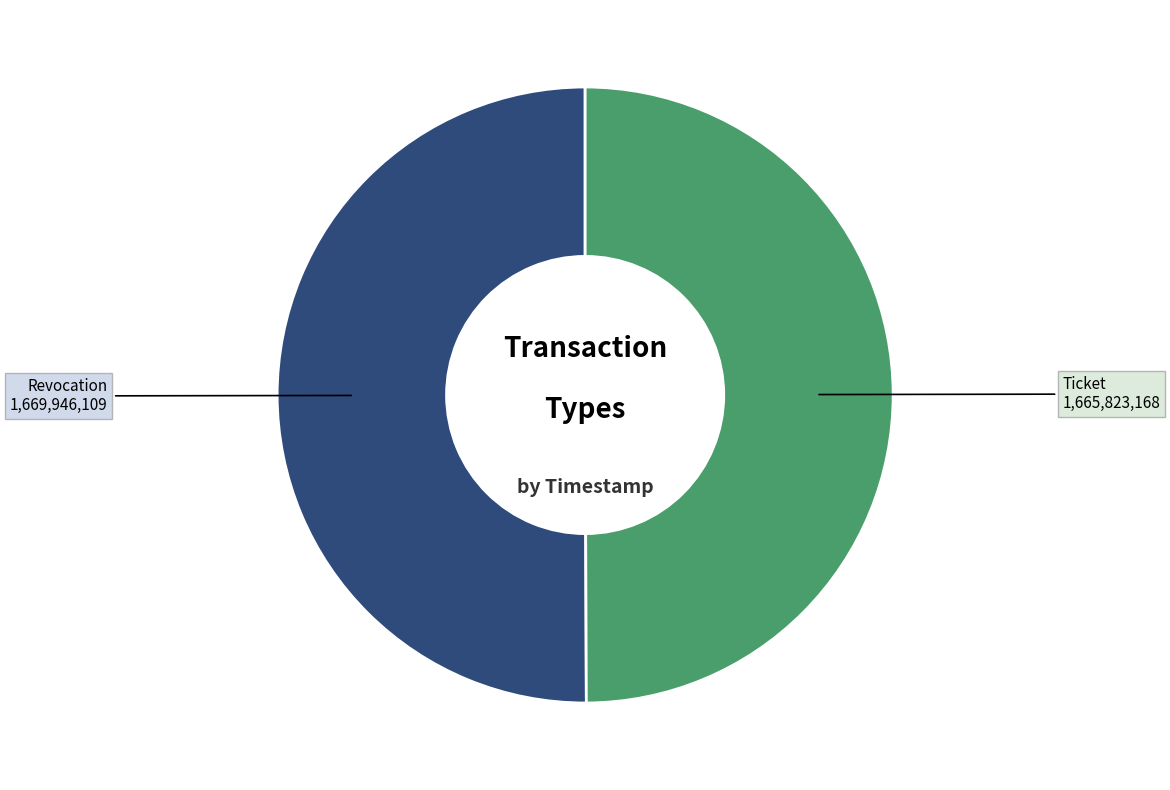

Is it true that Ticket is 50% of the pie?

True